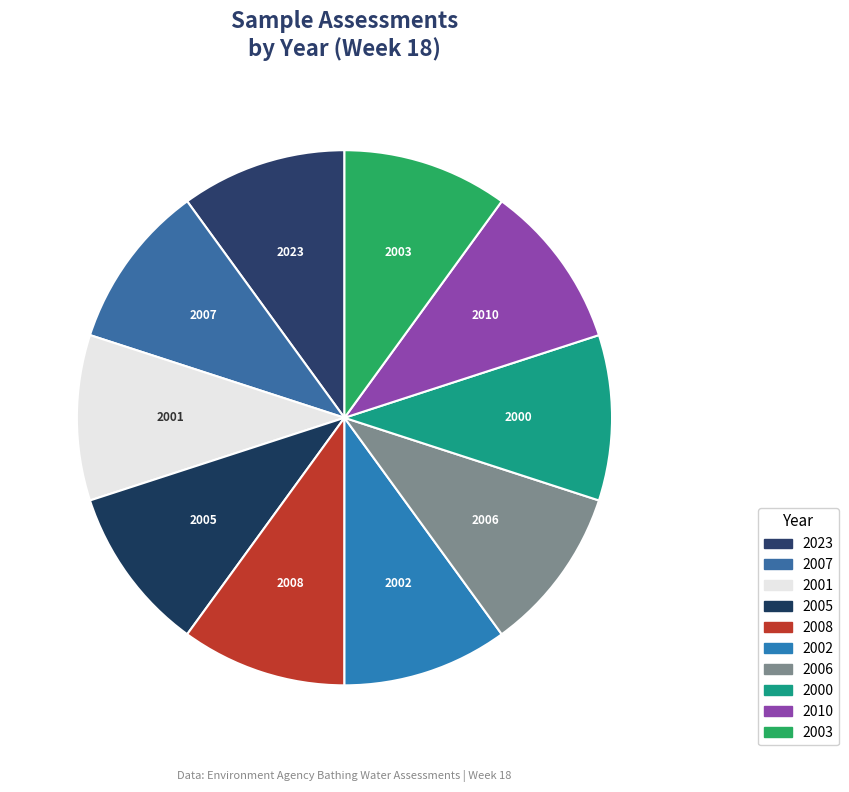

What is the ratio of the value at 2006 to the value at 2001?

1.0